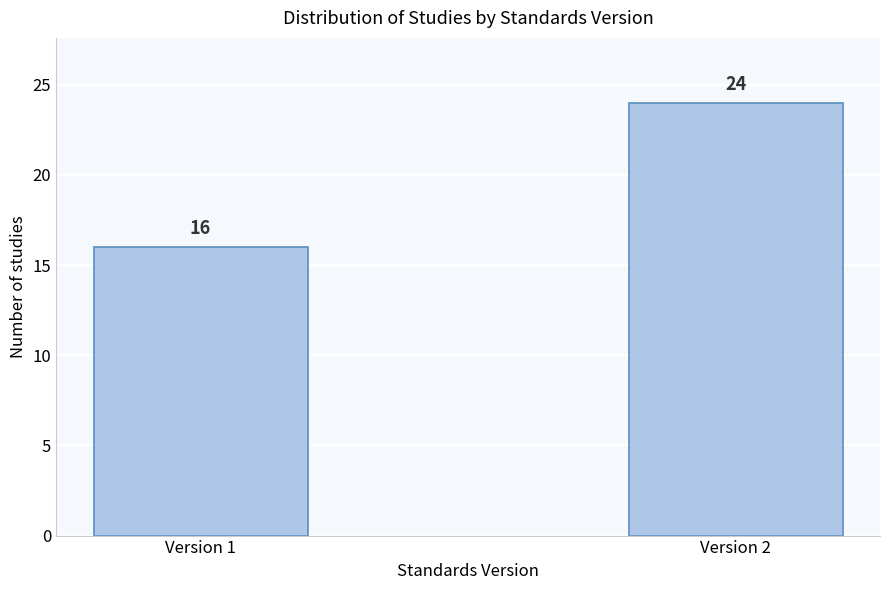

Reading left to right, list all the values displayed in this chart.

Version 1=16	Version 2=24